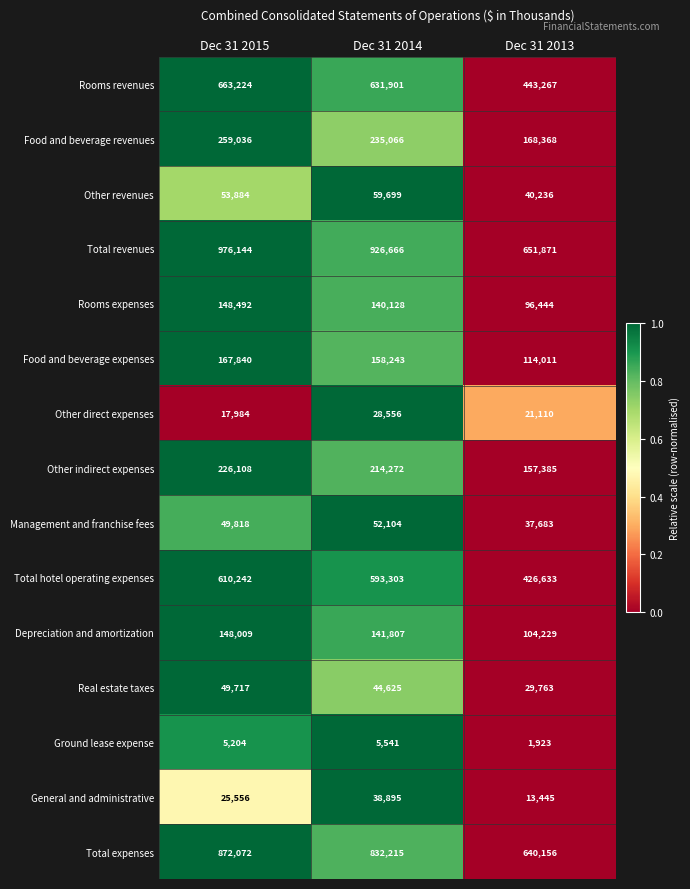

What is the maximum value for Other direct expenses?

28556